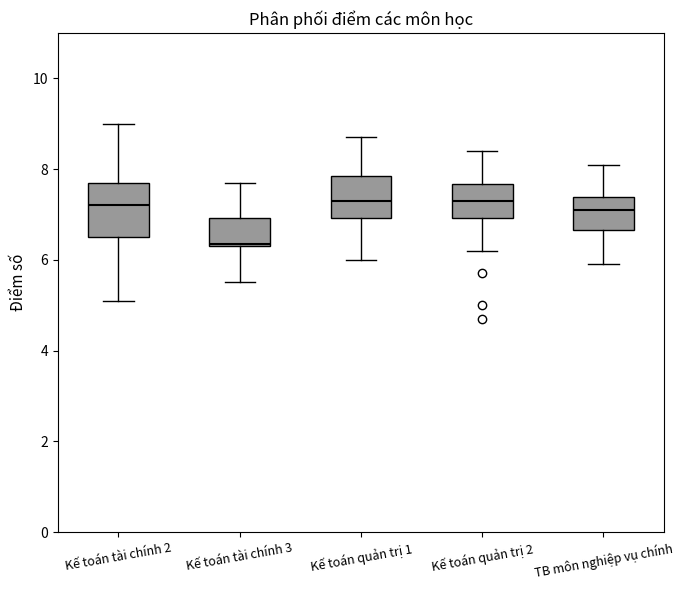

Where is the lower edge of the box for Kế toán tài chính 2 on the y-axis? The values are not printed on the chart, so give them approximately, as read against the axis.

6.6